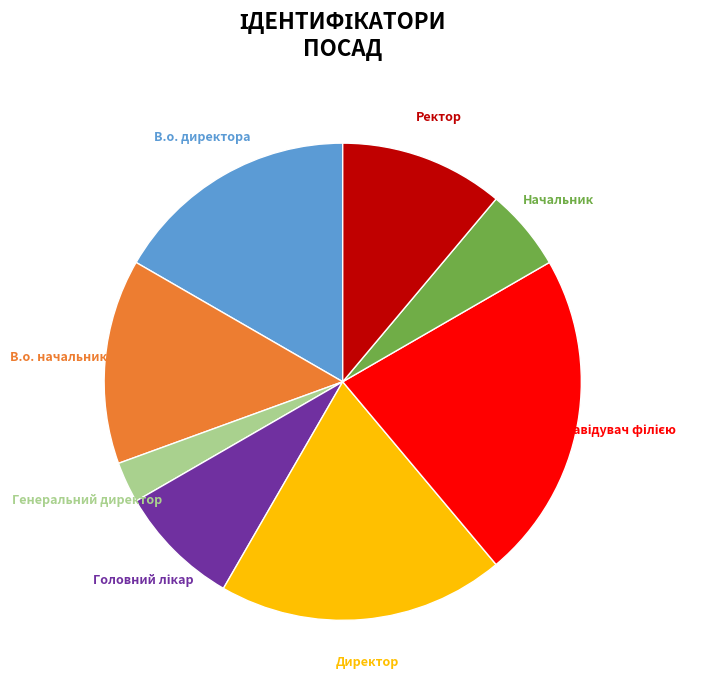

Which slice is the smallest?

Генеральний директор